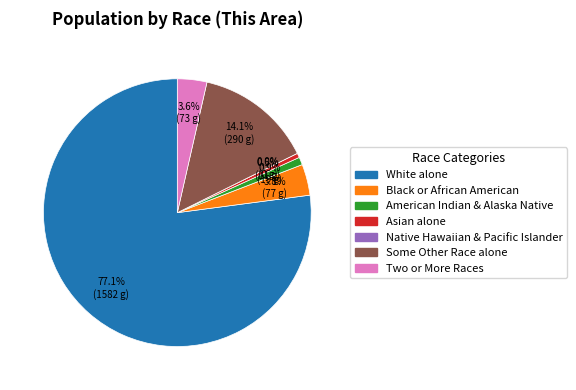

How many slices are in this pie chart?

7